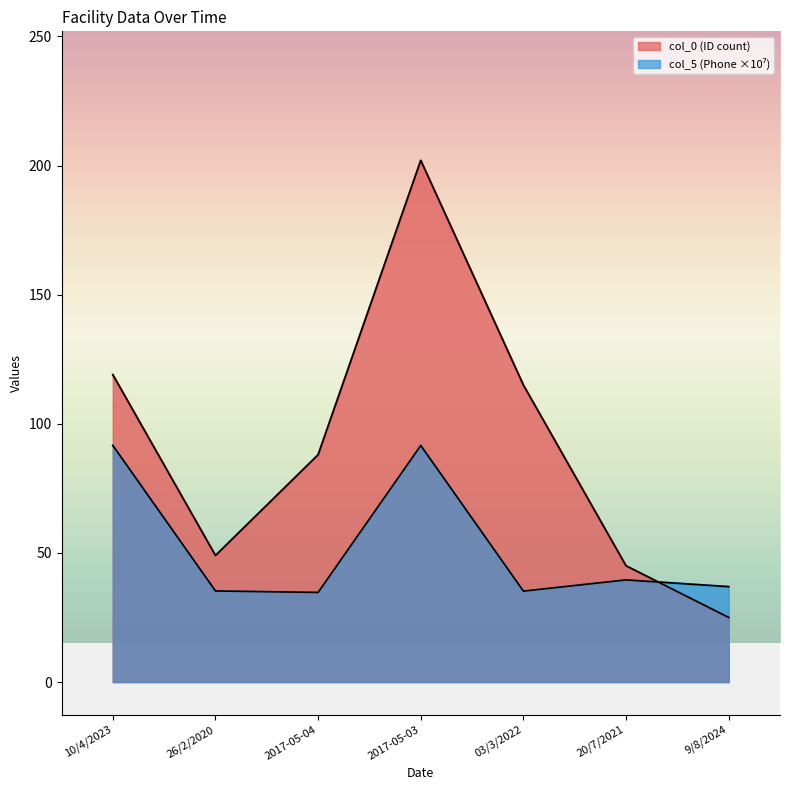

What is the label of the 5th point from the left?

03/3/2022